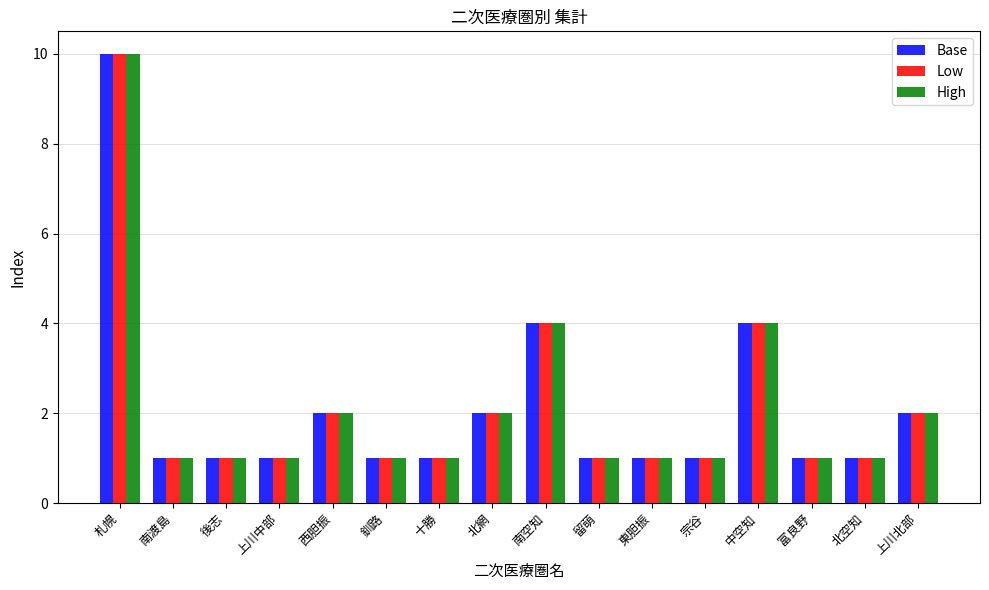

What position from the right is 後志?

14